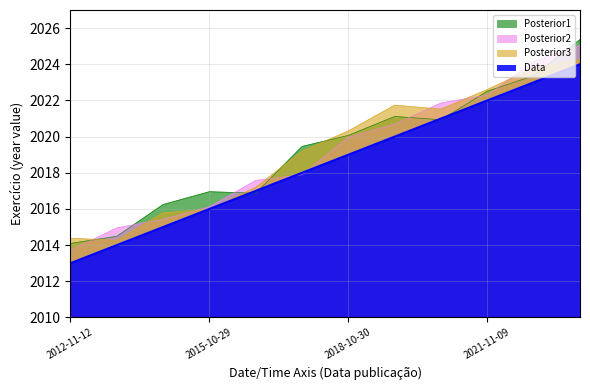

Is it true that Posterior2 equals 2912.6 at 2017-10-25?

False